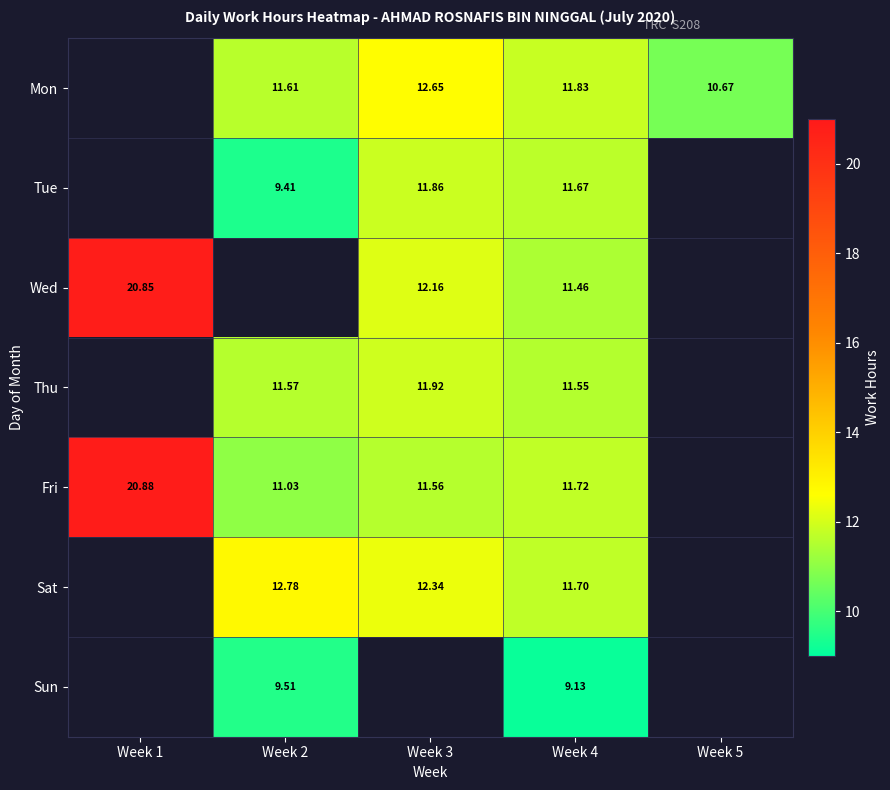

Which category has the lowest value in the Fri series?

Week 2